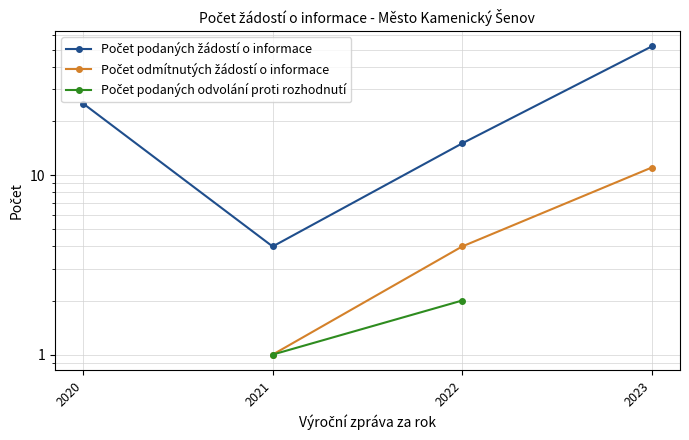

How many interior local valleys does the Počet podaných žádostí o informace series have?

1